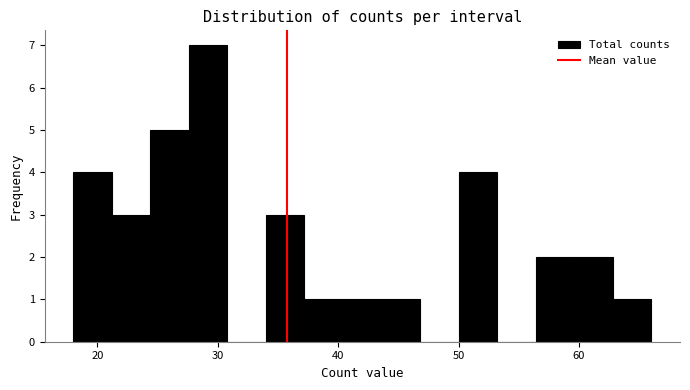

Around what value on the x-axis is the tallest bar? Give the approximate position of its centre, as read against the axis.

29